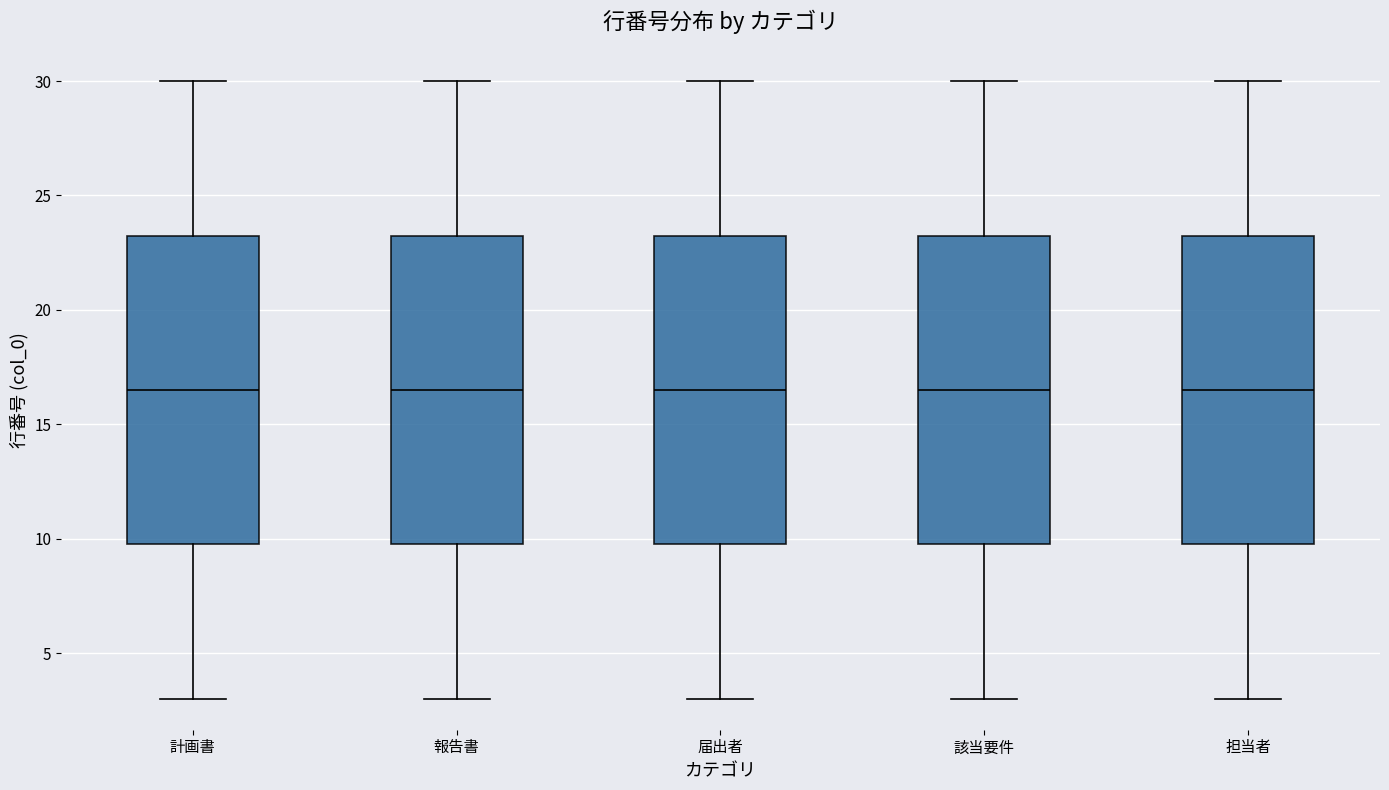

Where does the lower whisker of the box for 担当者 end on the y-axis? The values are not printed on the chart, so give them approximately, as read against the axis.

3.0